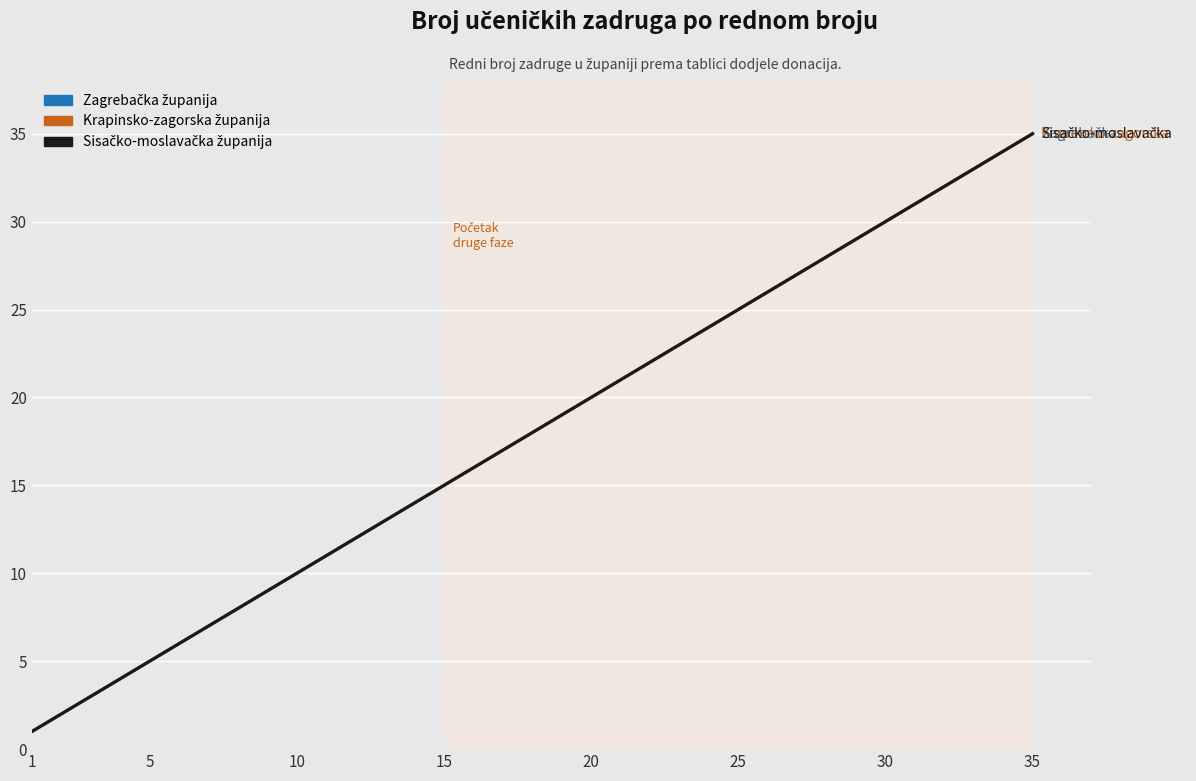

Does the chart have visible grid lines?

Yes